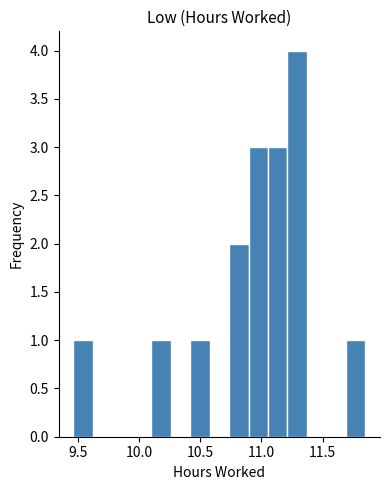

Around what value on the x-axis is the tallest bar? Give the approximate position of its centre, as read against the axis.

11.30